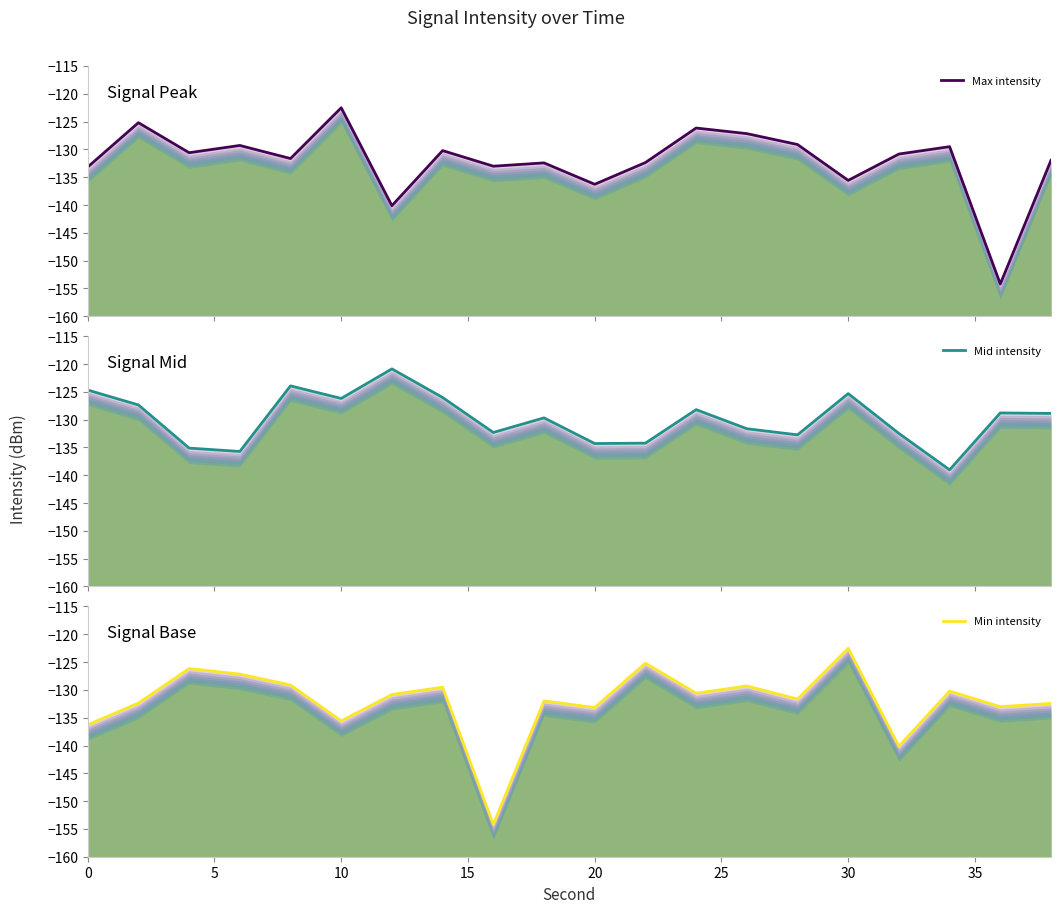

After their last crossing, which series has the higher values: Max intensity or Min intensity?

Max intensity